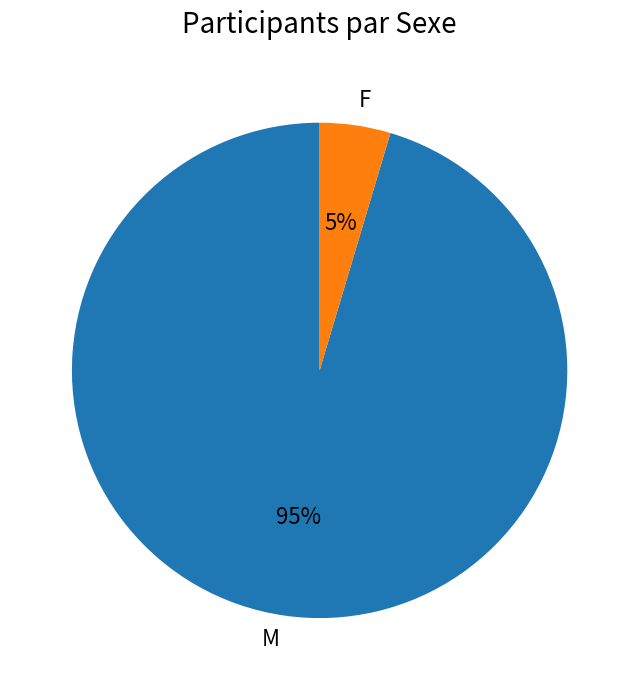

Which slice is the smallest?

F